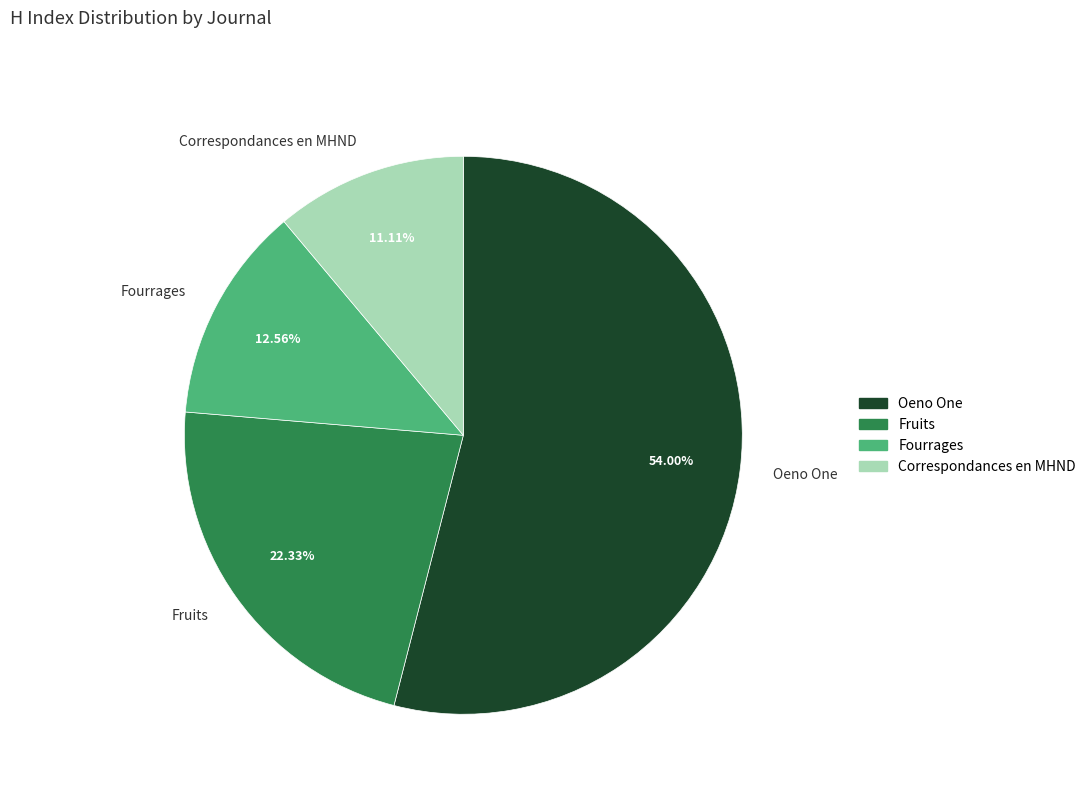

Between Oeno One and Fourrages, which is larger?

Oeno One